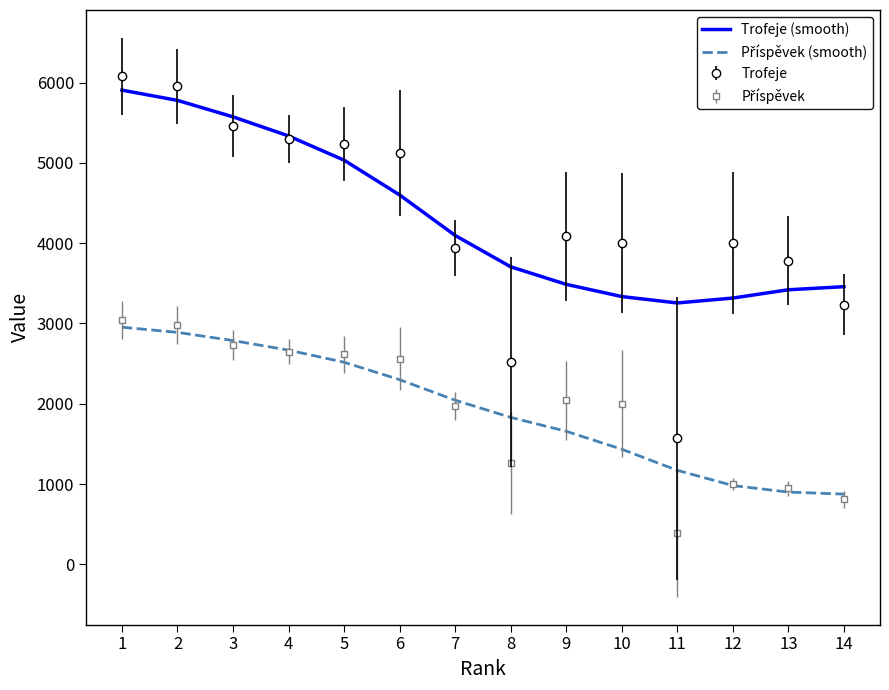

What is the maximum value shown in the chart?

6080.0